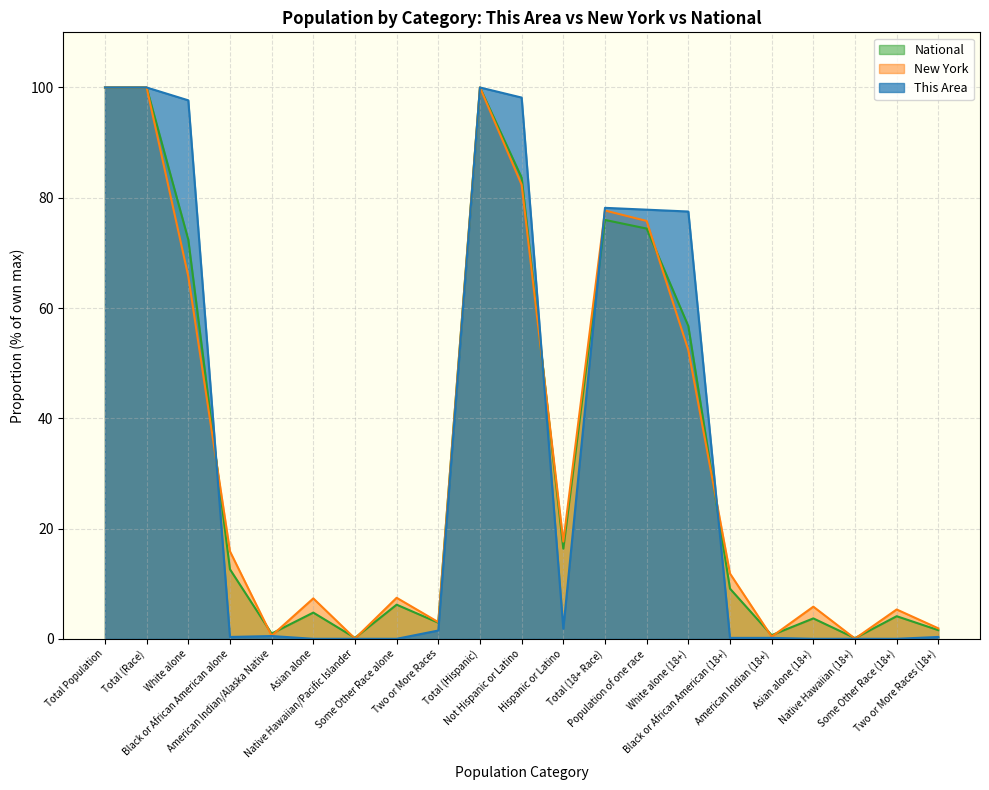

What position from the left is Not Hispanic or Latino?

11